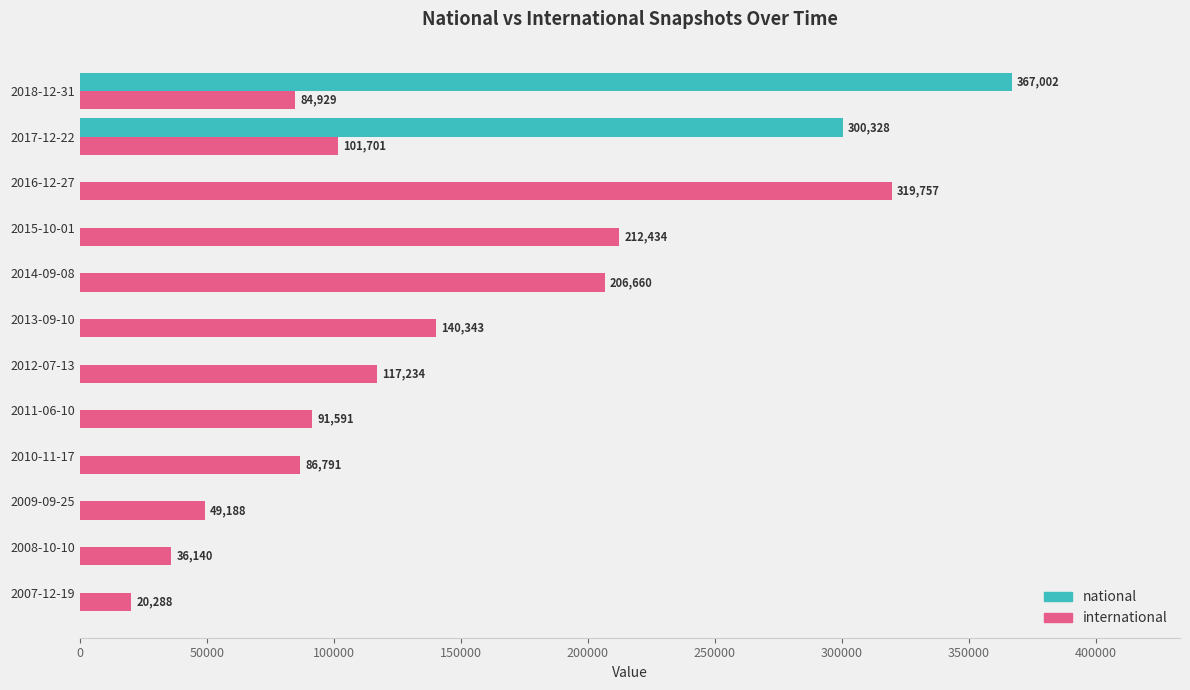

True or false: international has a value of 206660 at 2014-09-08.

True